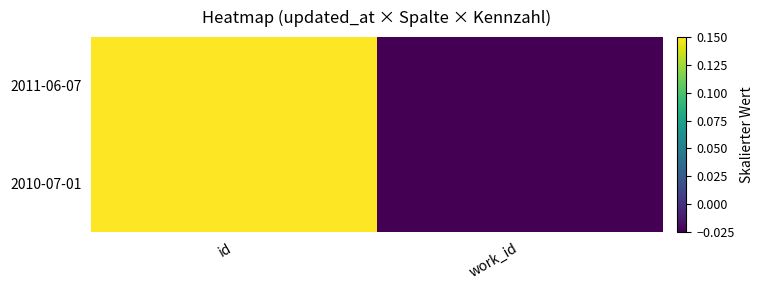

Reading right to left, transcribe all the data shown in this chart.

2011-06-07: work_id=-0.0	id=0.1
2010-07-01: work_id=-0.0	id=0.1